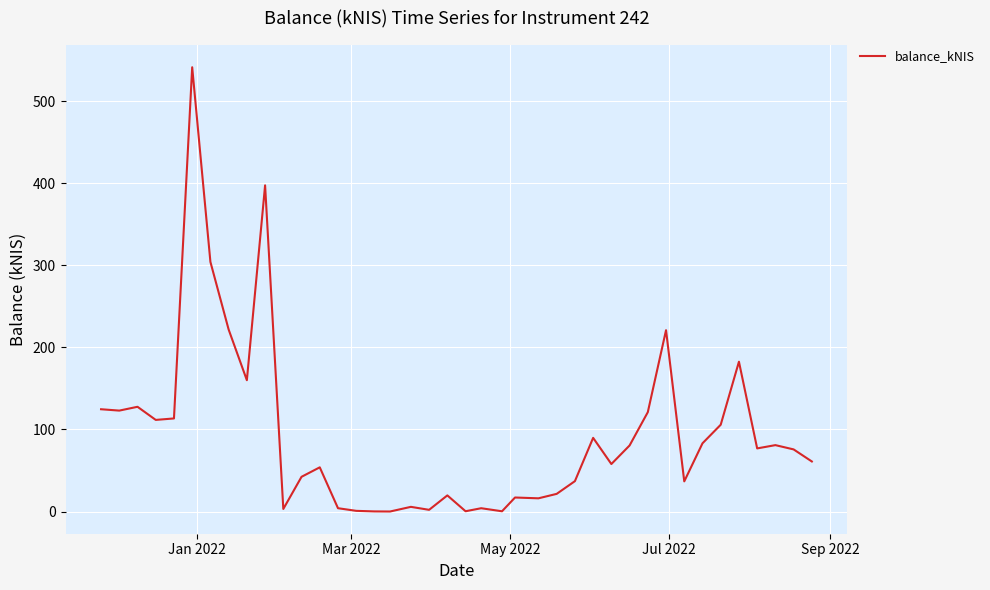

What is the difference between the maximum and minimum values?

541.7